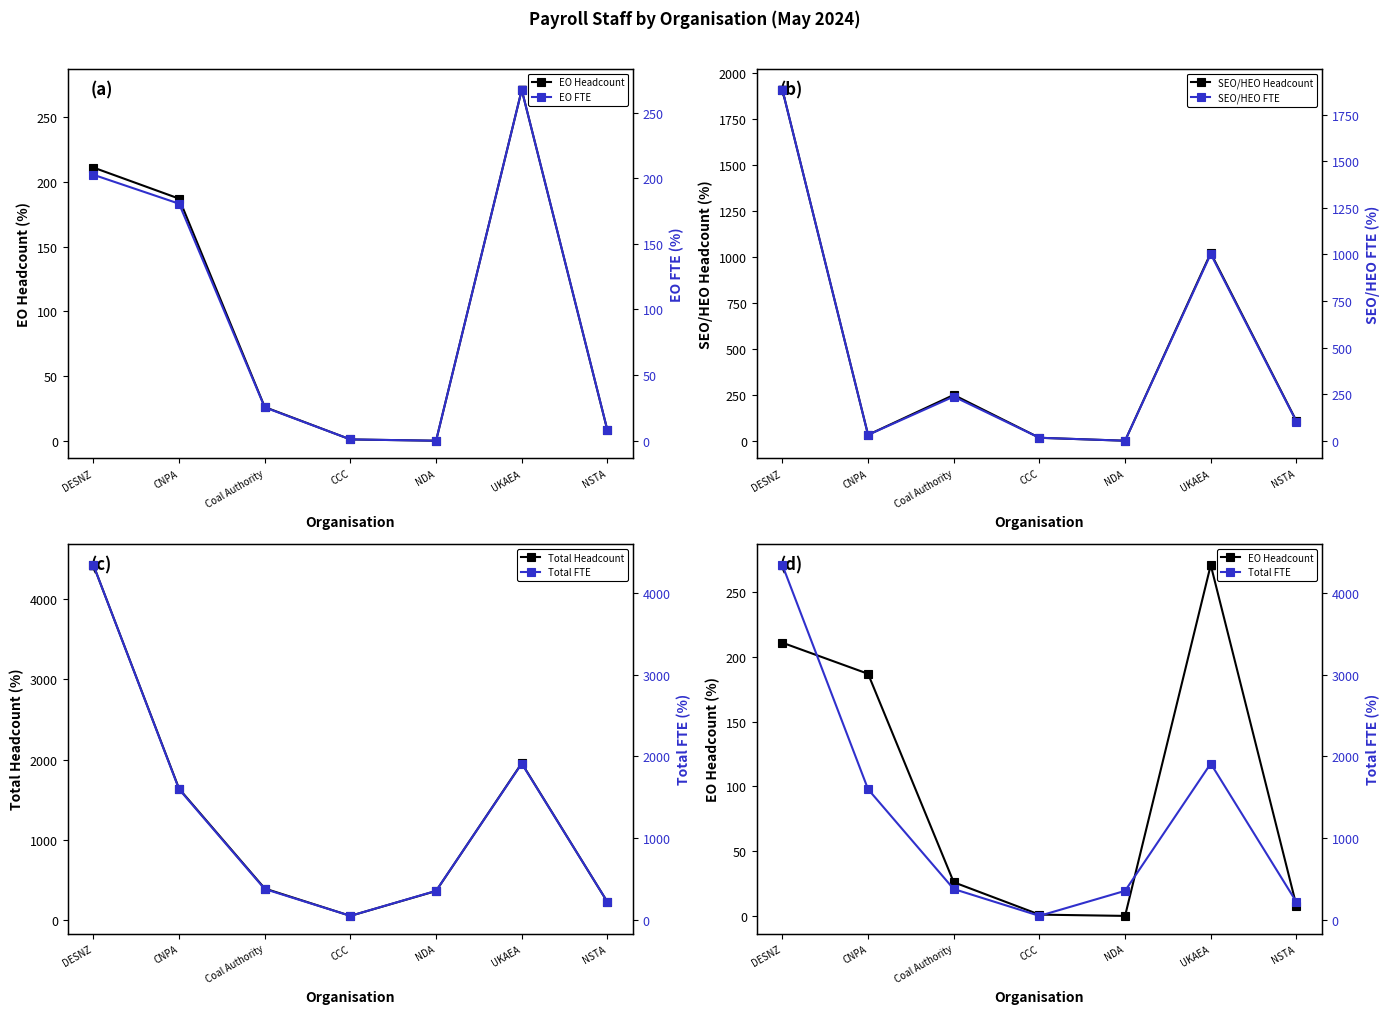

What is the difference between the EO FTE values at NDA and DESNZ?

202.7